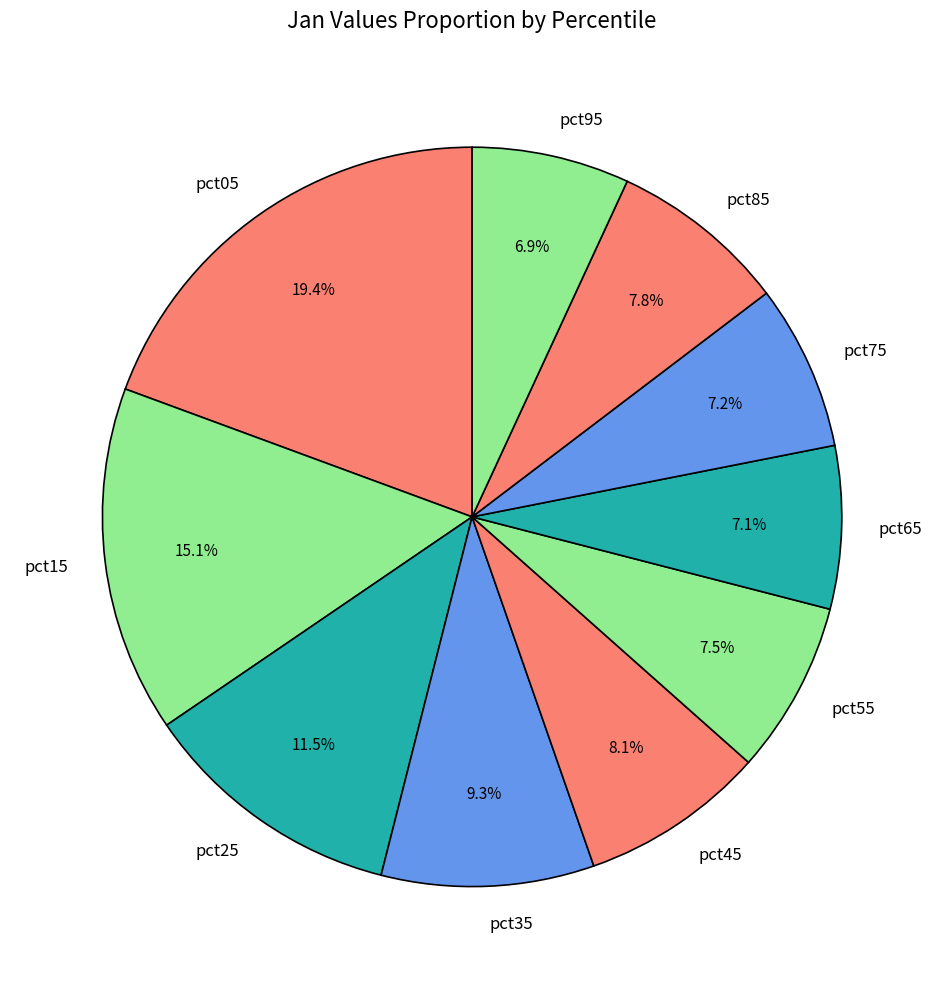

How many segments does this pie chart have?

10